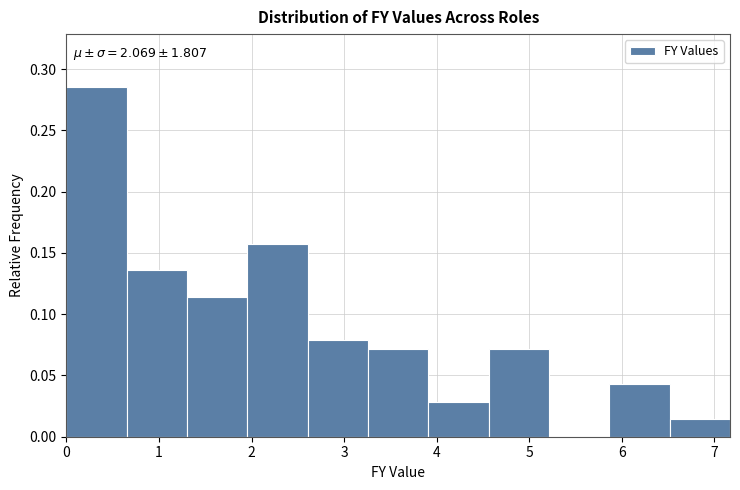

Which range on the x-axis has the tallest bar?

0.0 to 0.7